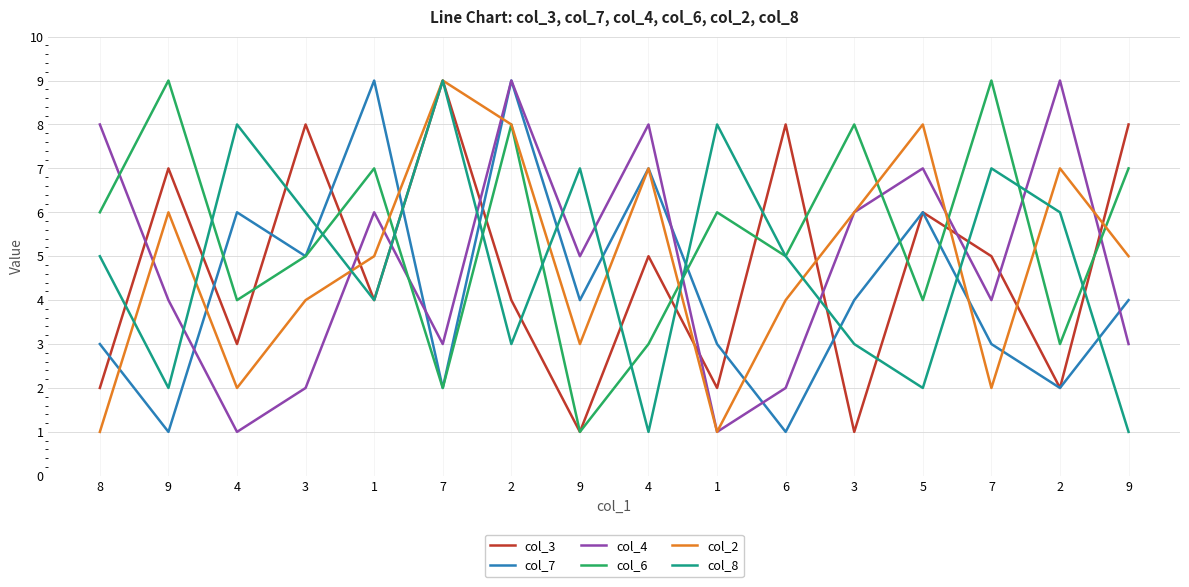

Does the chart have visible grid lines?

Yes